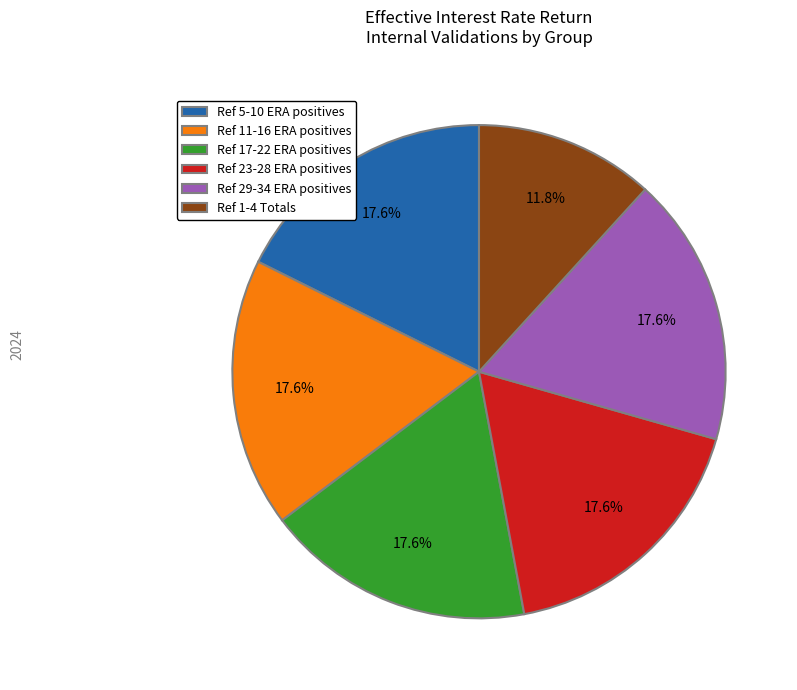

To the nearest percent, what is the average slice percentage?

17%